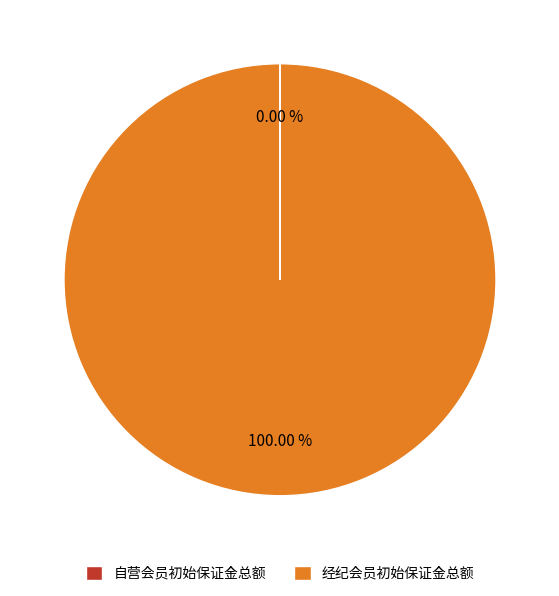

Which category has the biggest portion of the pie?

经纪会员初始保证金总额